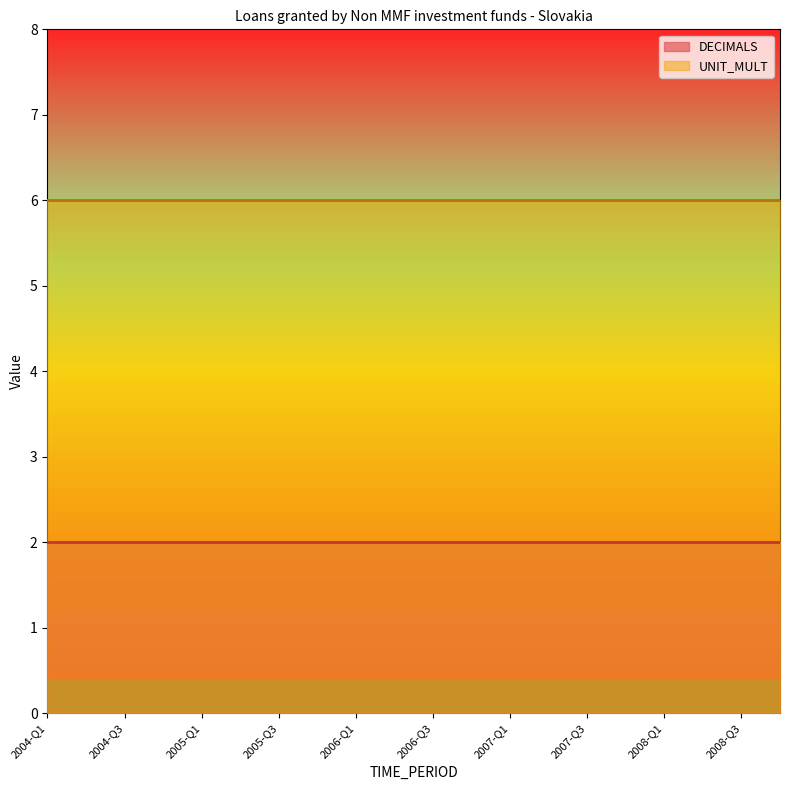

True or false: DECIMALS and UNIT_MULT intersect in this chart.

False